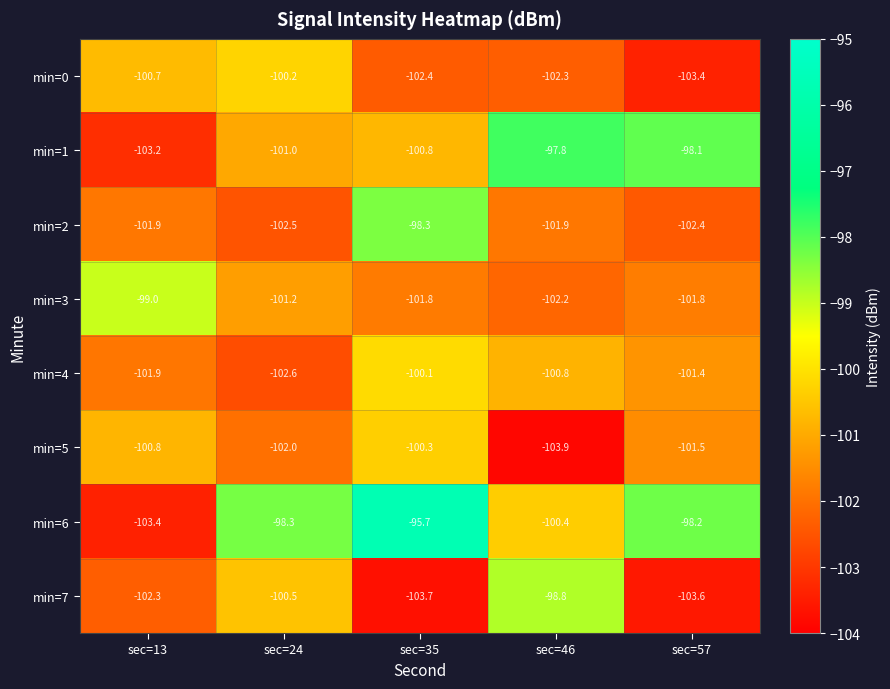

What is the sum of all min=7 values?

-508.9